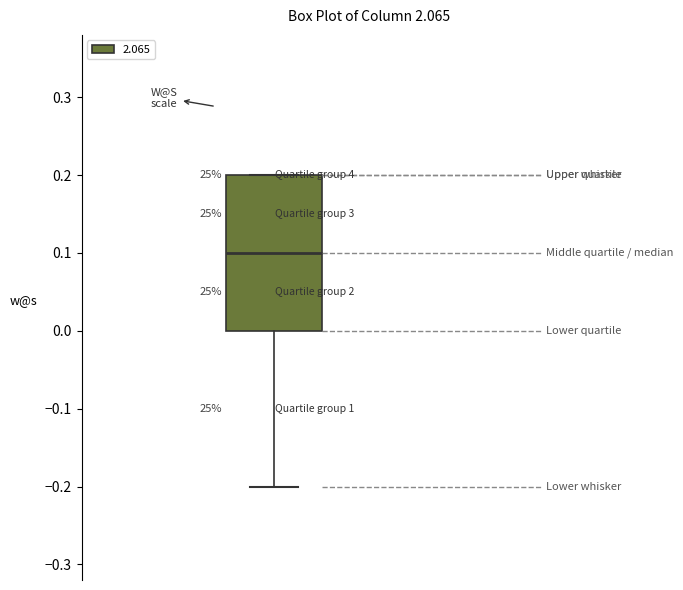

Where is the upper edge of the box on the y-axis? The values are not printed on the chart, so give them approximately, as read against the axis.

0.2